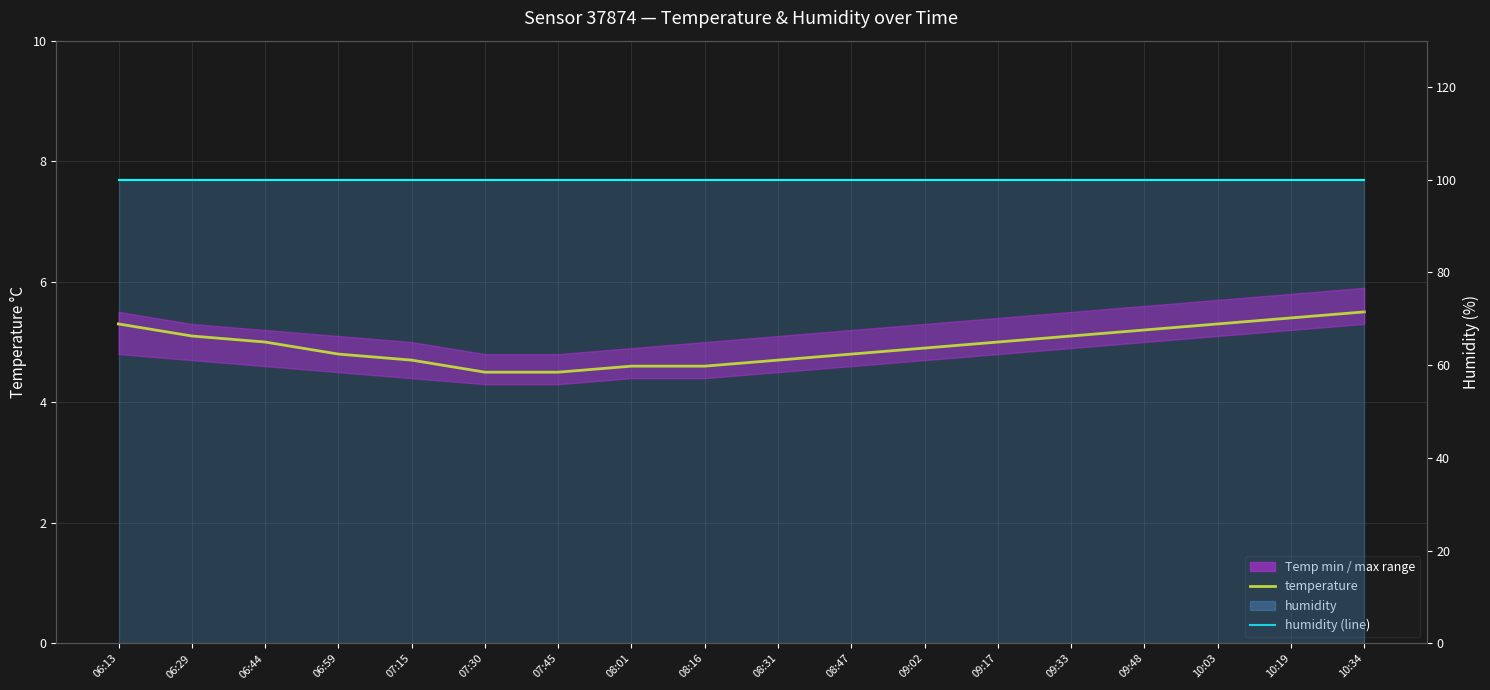

Rank the series at 07:30 from lowest to highest value.

temperature, humidity (line)